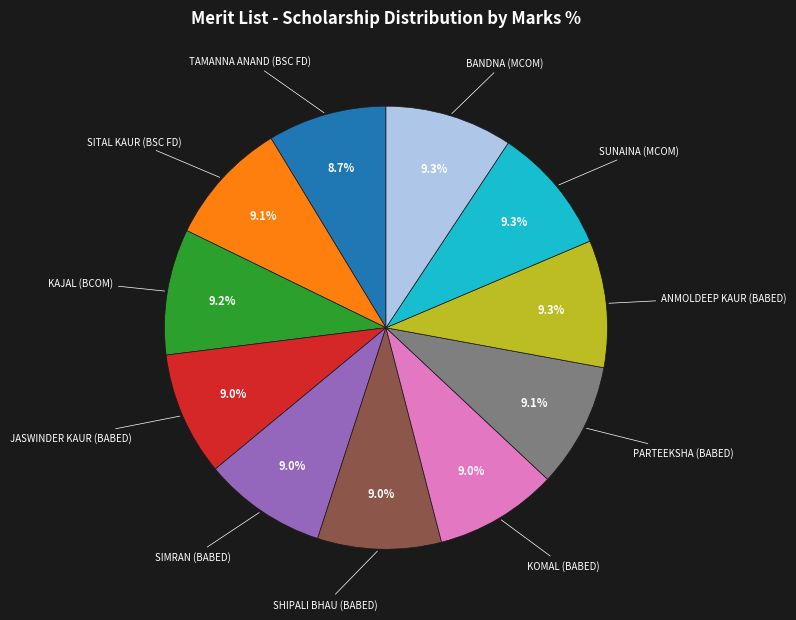

How many segments does this pie chart have?

11